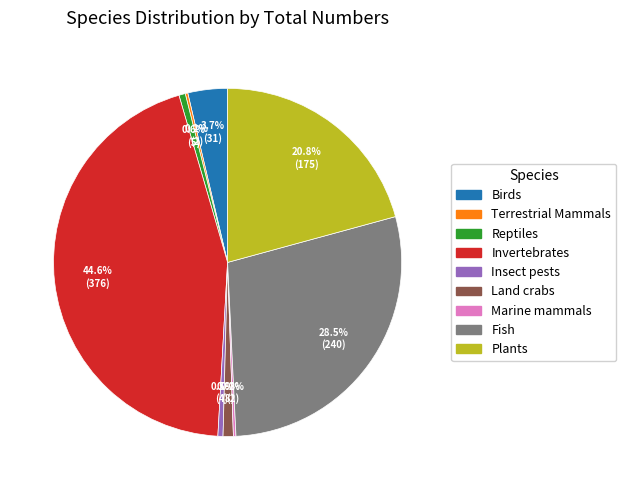

To the nearest percent, what is the average slice percentage?

11%